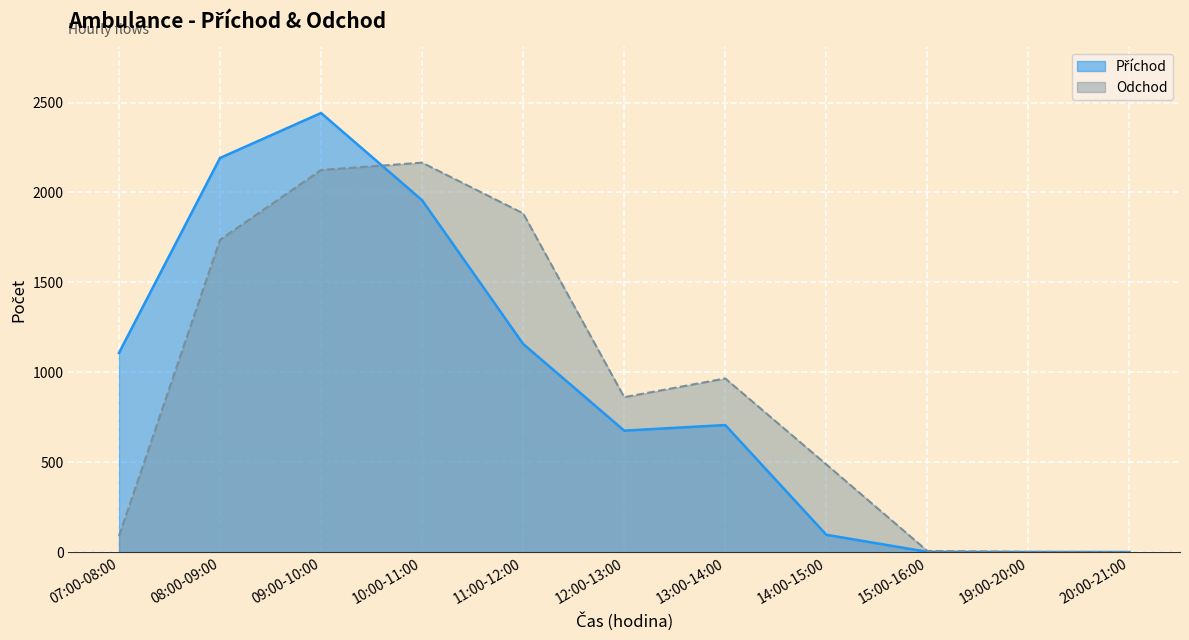

At which category does Příchod reach its first local peak?

09:00-10:00